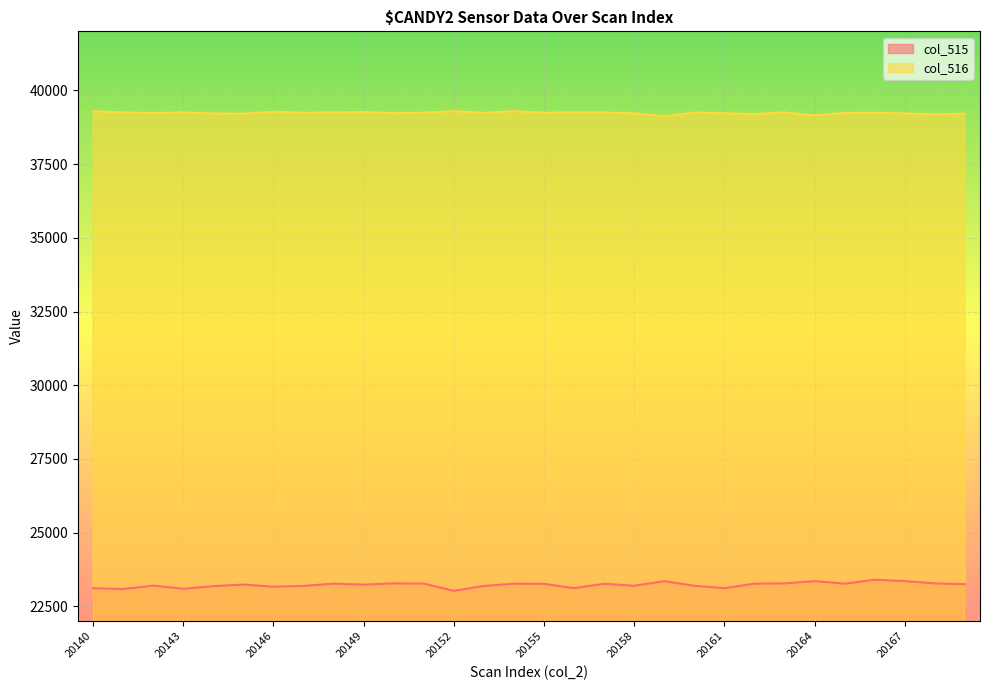

Rank the categories by col_515 value from lowest to highest.

20152, 20141, 20143, 20140, 20156, 20161, 20146, 20144, 20147, 20153, 20158, 20160, 20142, 20149, 20145, 20169, 20155, 20157, 20148, 20154, 20162, 20165, 20151, 20150, 20163, 20168, 20159, 20164, 20167, 20166